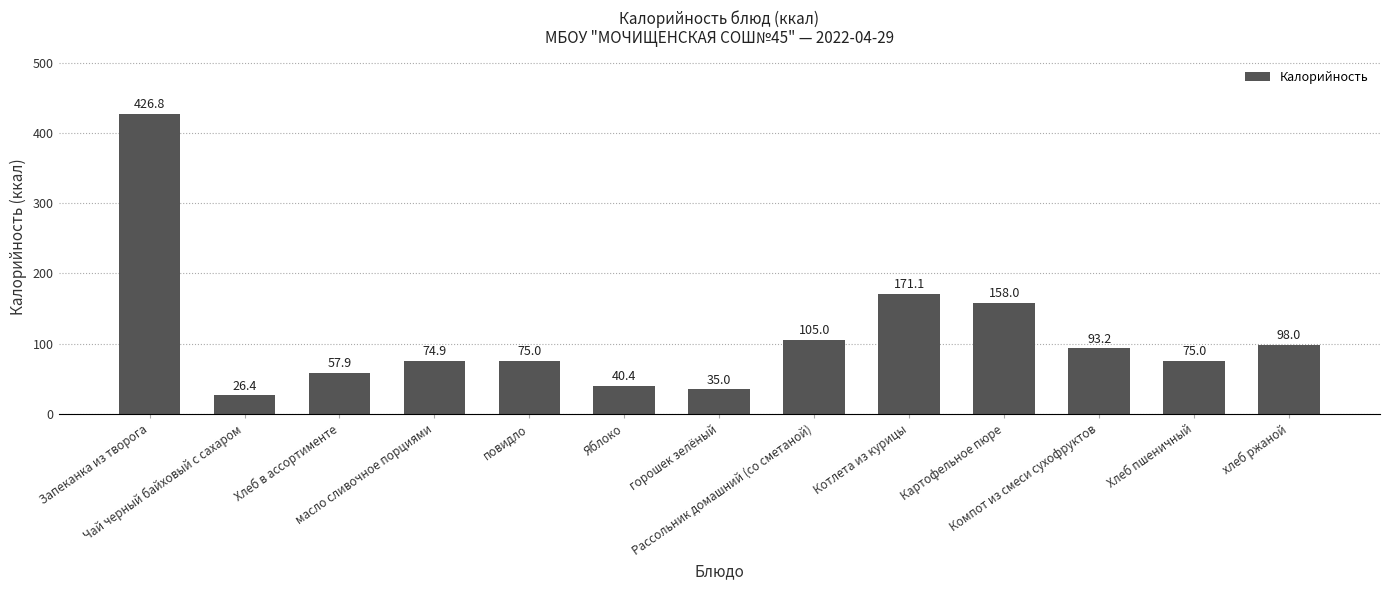

Does the chart contain stacked bars?

No